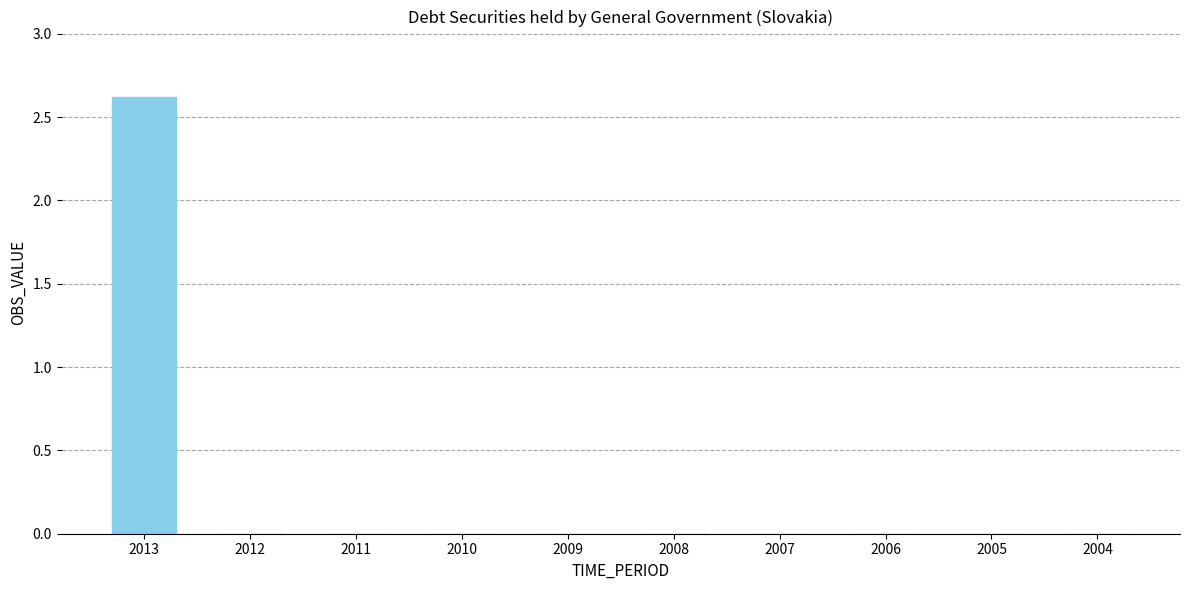

Is it true that the value at 2013 is 2.6?

True